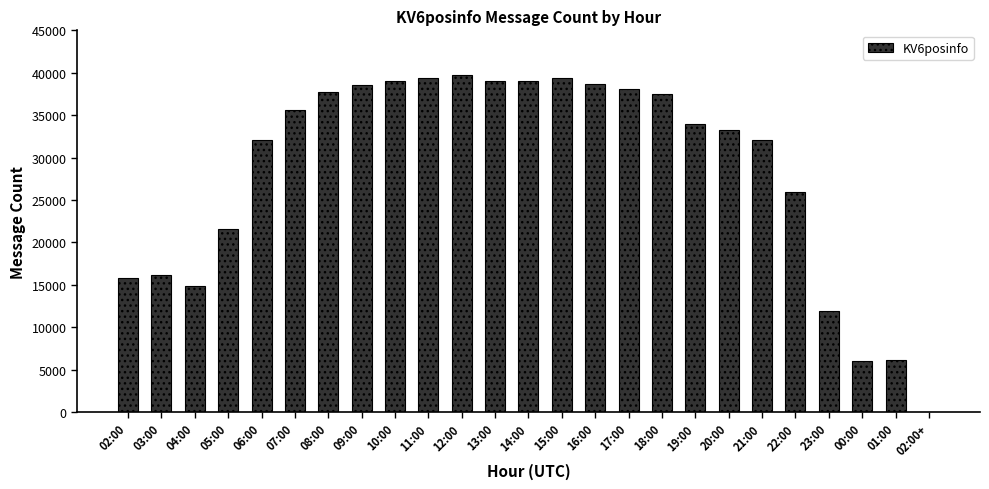

Does the chart contain stacked bars?

No